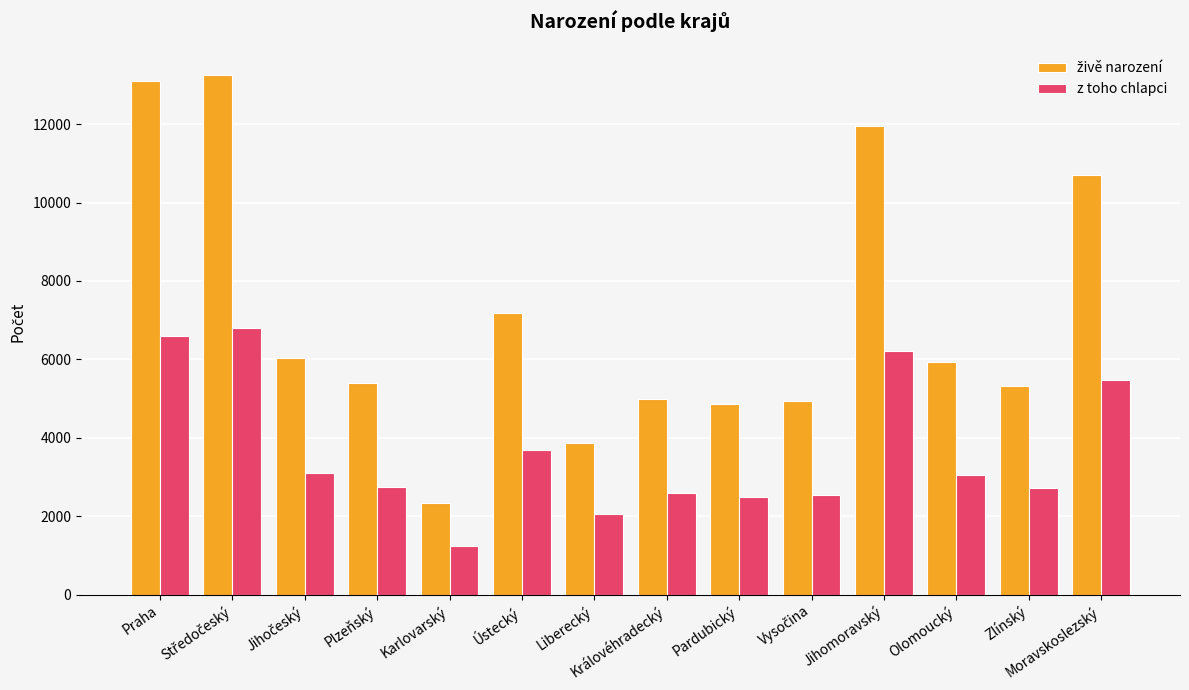

Is it true that z toho chlapci equals 3122 at Moravskoslezský?

False